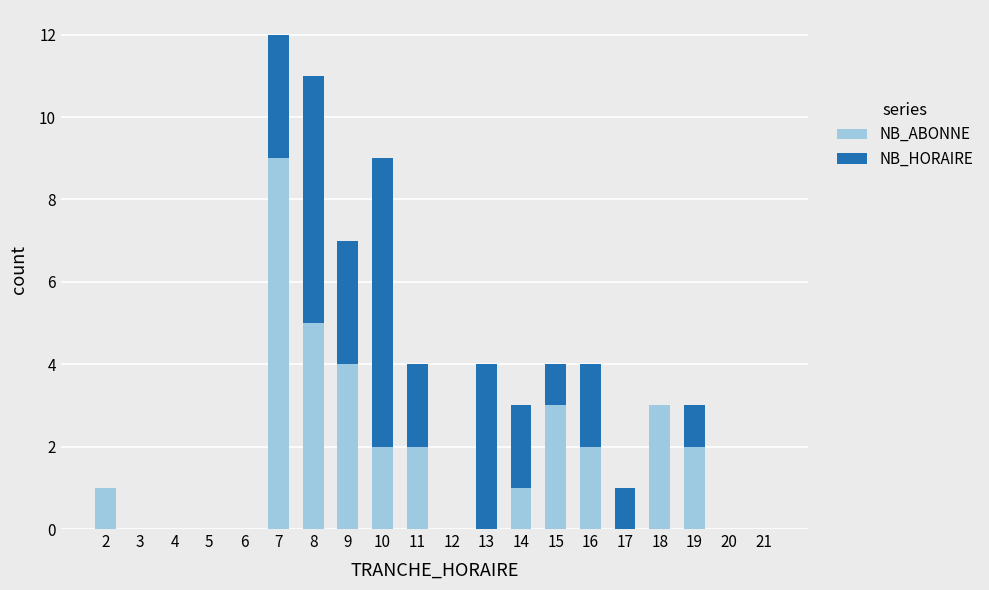

What is the sum of all NB_ABONNE values?

34